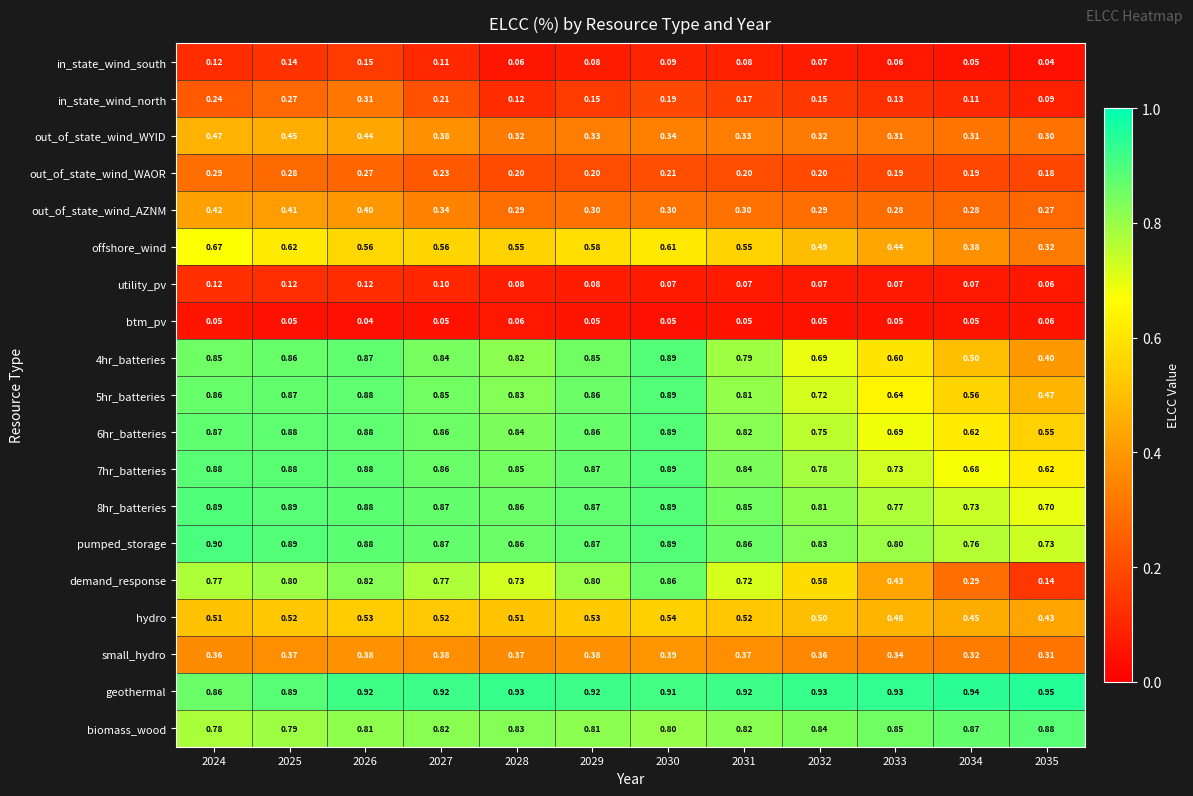

Which series has the largest total across all categories?

geothermal